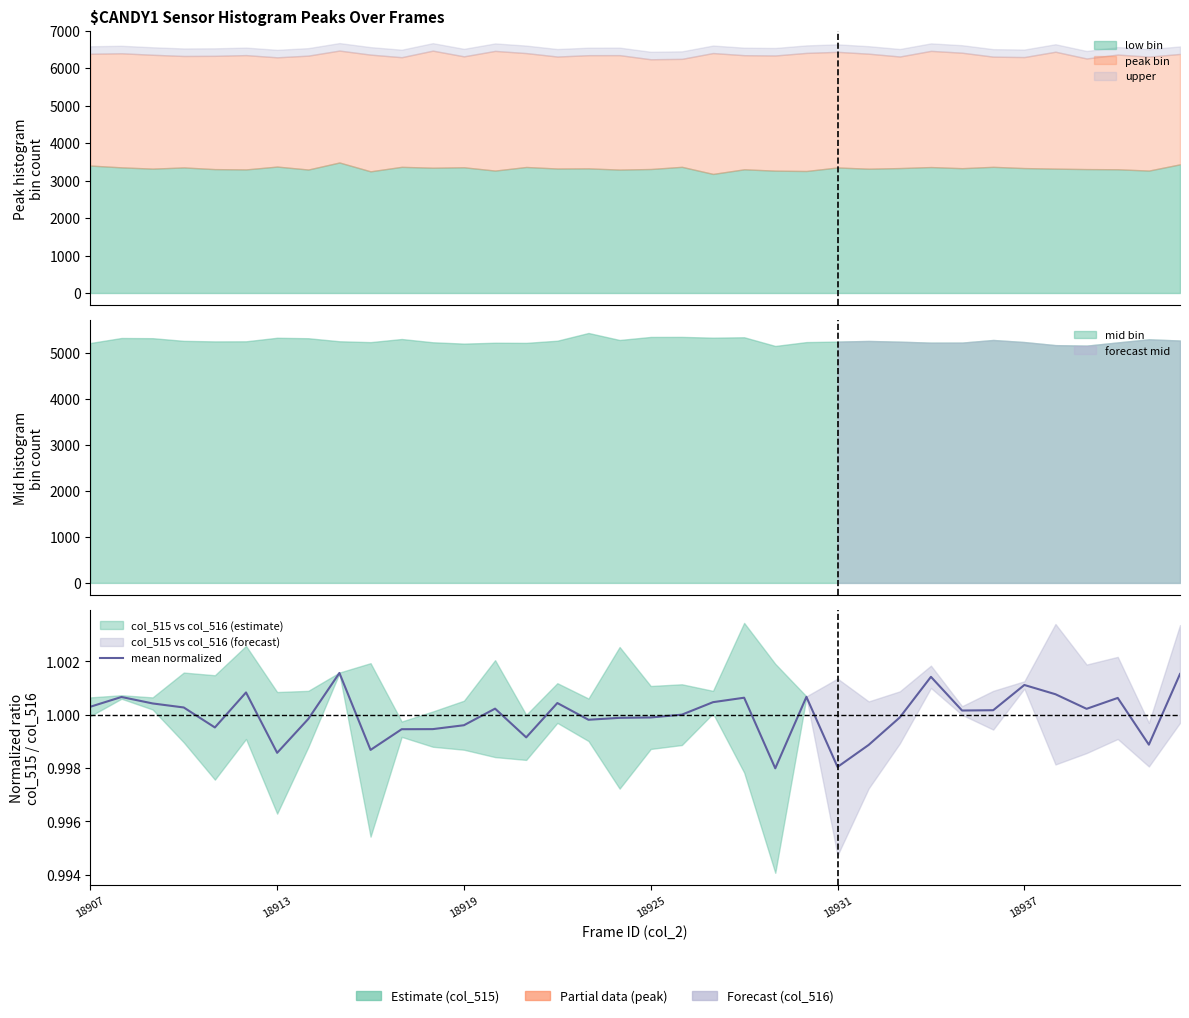

What is the sum of the values at 23 and 11?

2.0